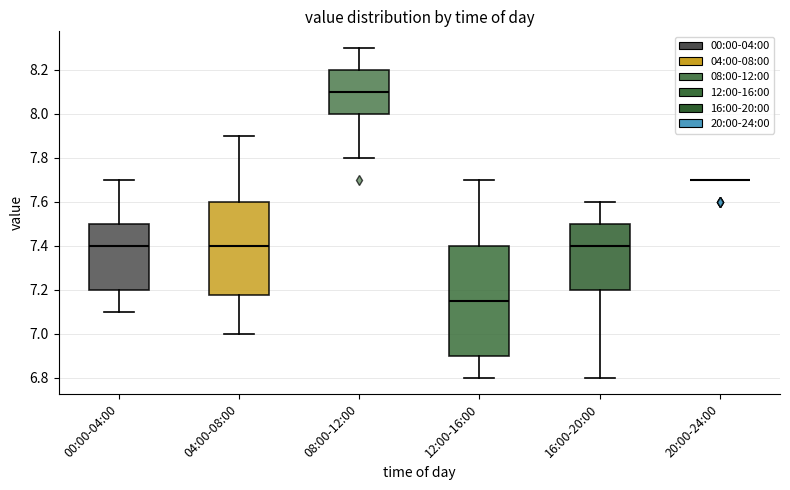

Which box is the tallest, from its lower edge to its upper edge?

12:00-16:00